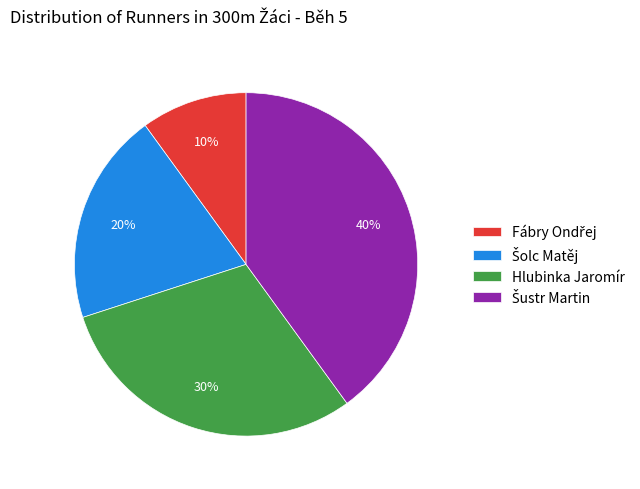

Is it true that Hlubinka Jaromír is 30% of the pie?

True